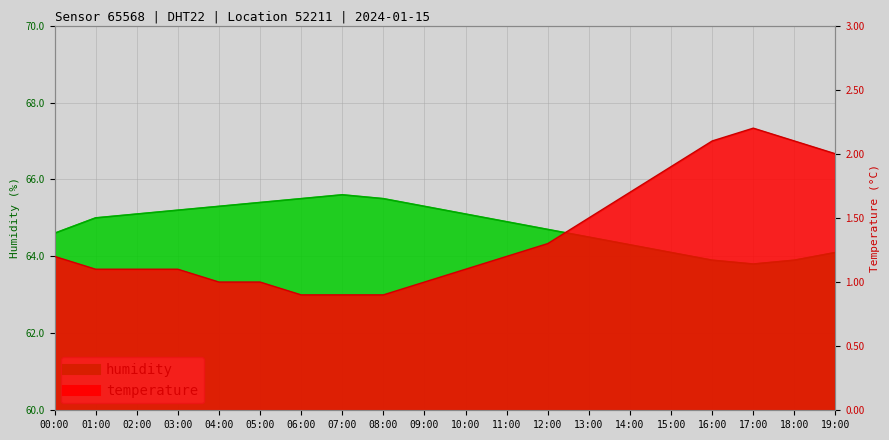

What is the maximum value shown in the chart?

65.6